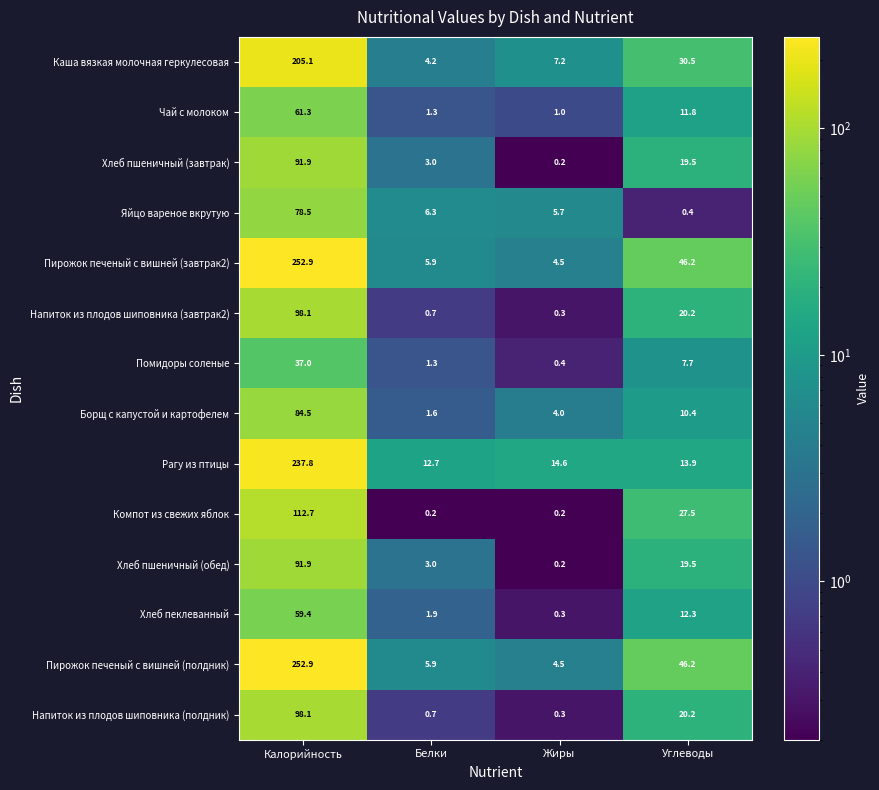

Rank the categories by Помидоры соленые value from lowest to highest.

Жиры, Белки, Углеводы, Калорийность